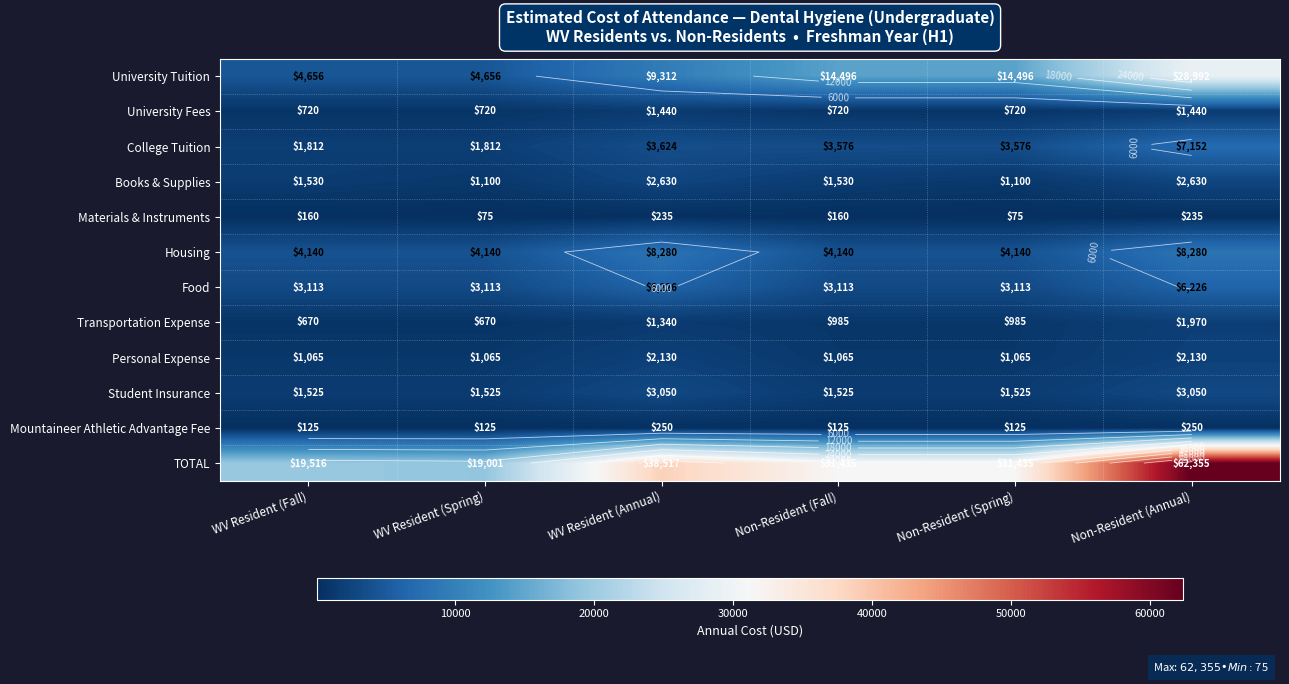

Where is Student Insurance nearest to the value 2287?

WV Resident (Fall)